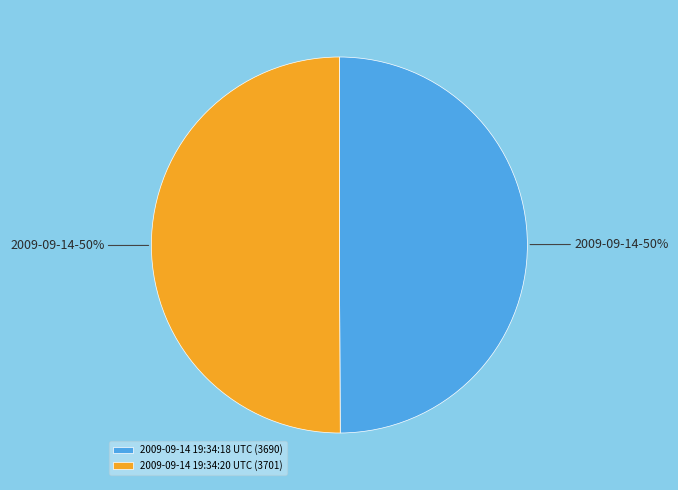

Do 2009-09-14 19:34:18 UTC (3690) and 2009-09-14 19:34:20 UTC (3701) together represent more than half of the pie?

Yes